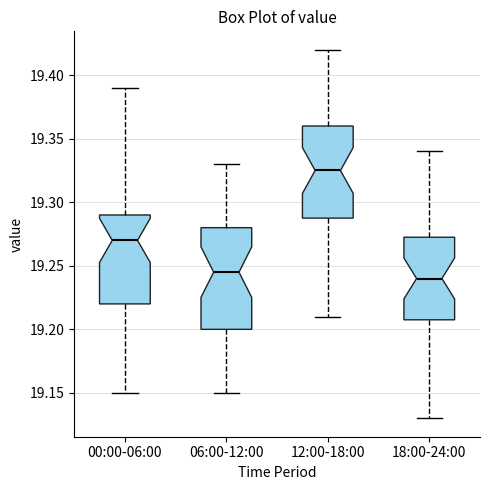

Which box has the highest median line?

12:00-18:00